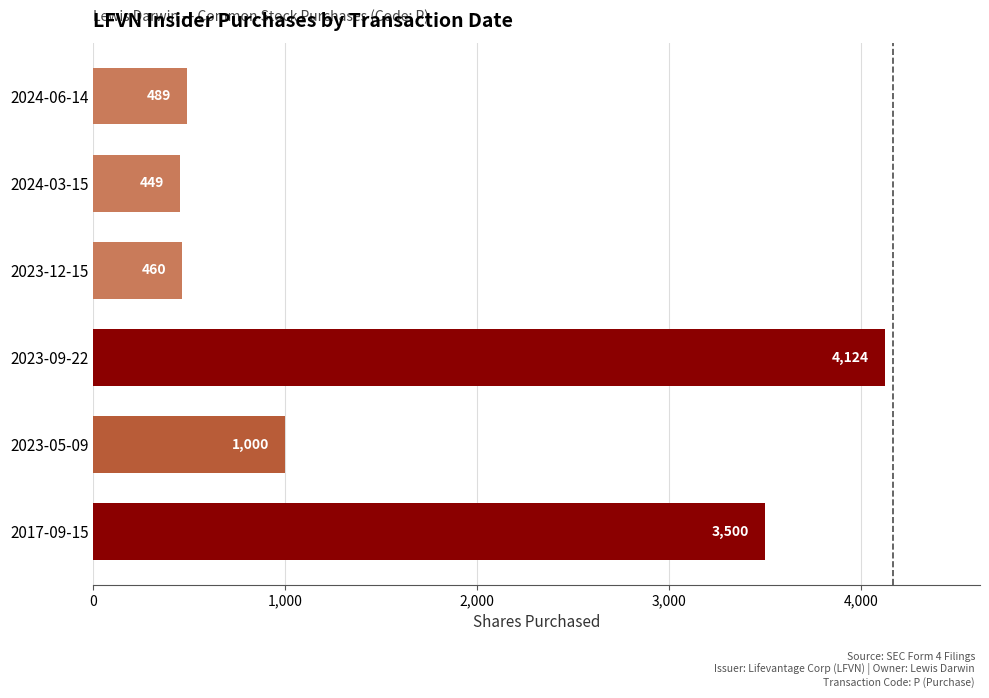

How many distinct data groups are displayed?

1